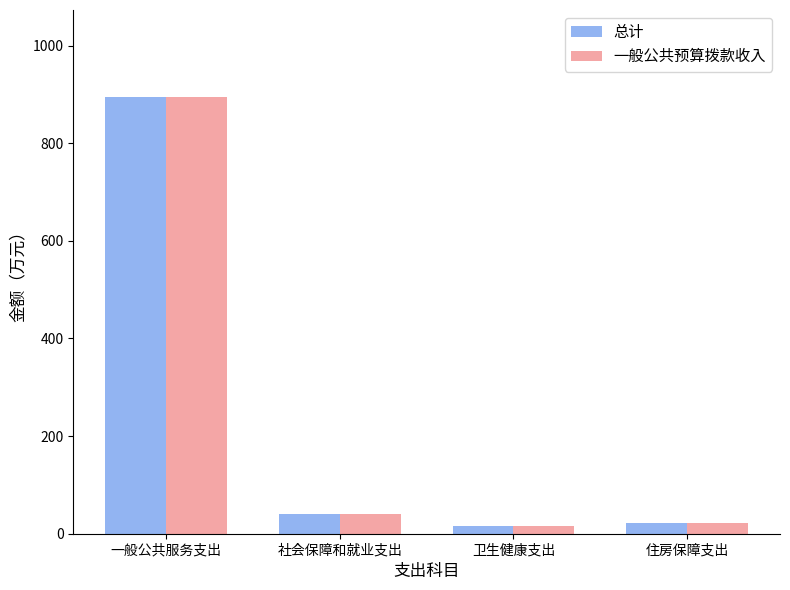

Reading left to right, list all the values displayed in this chart.

总计: 894.1	39.8	16.7	21.1
一般公共预算拨款收入: 894.1	39.8	16.7	21.1